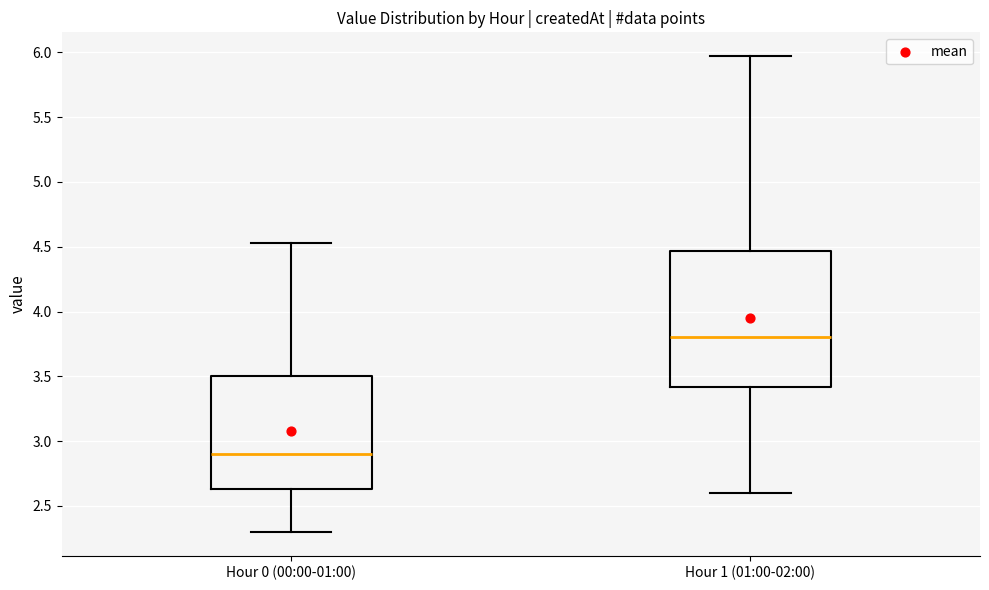

Reading left to right, read every box against the y-axis: the position of its median line, the range the box covers, and the ends of its whiskers. The values are not printed on the chart, so give them approximately, as read against the axis.

Hour 0 (00:00-01:00): median 2.90, box 2.65 to 3.50, whiskers 2.30 to 4.55
Hour 1 (01:00-02:00): median 3.80, box 3.40 to 4.45, whiskers 2.60 to 5.95